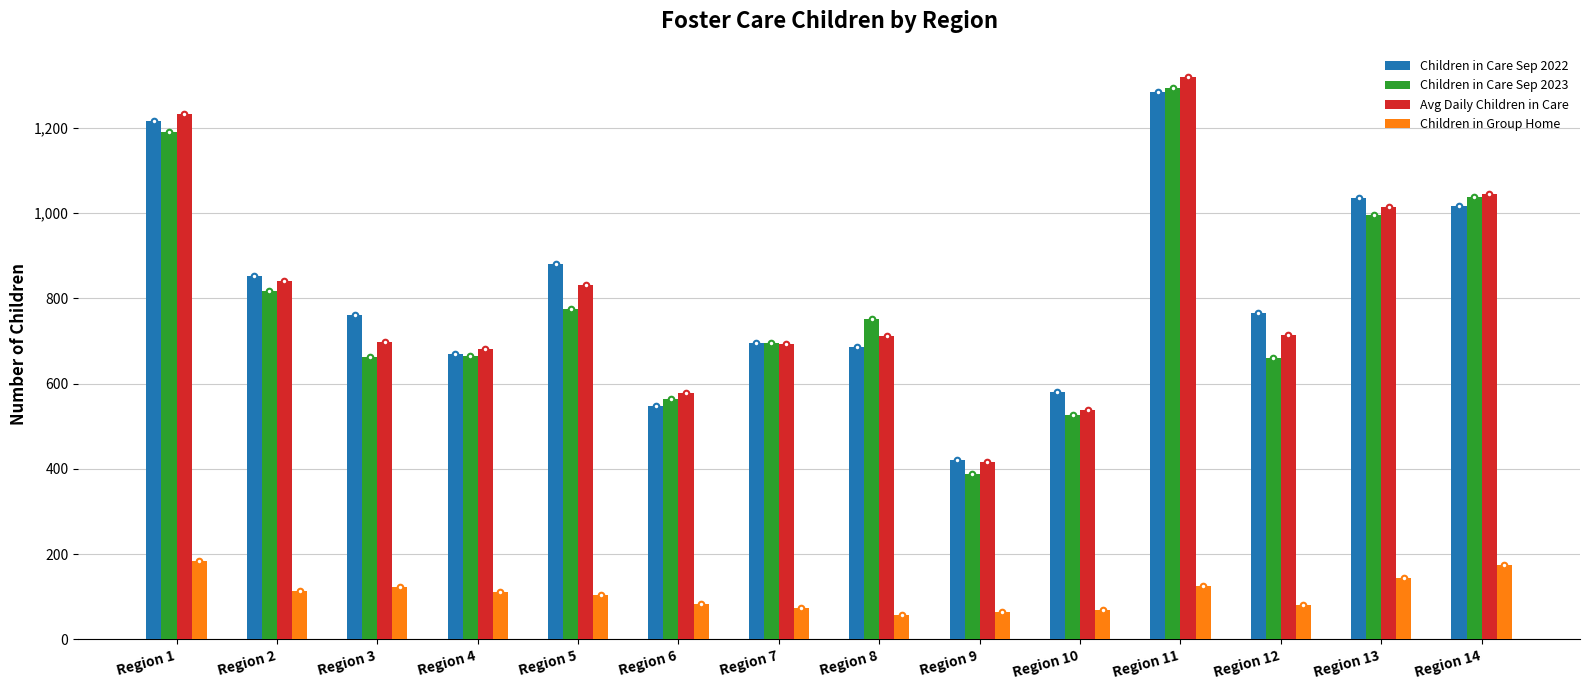

What is the lowest value of the Children in Care Sep 2023 series?

389